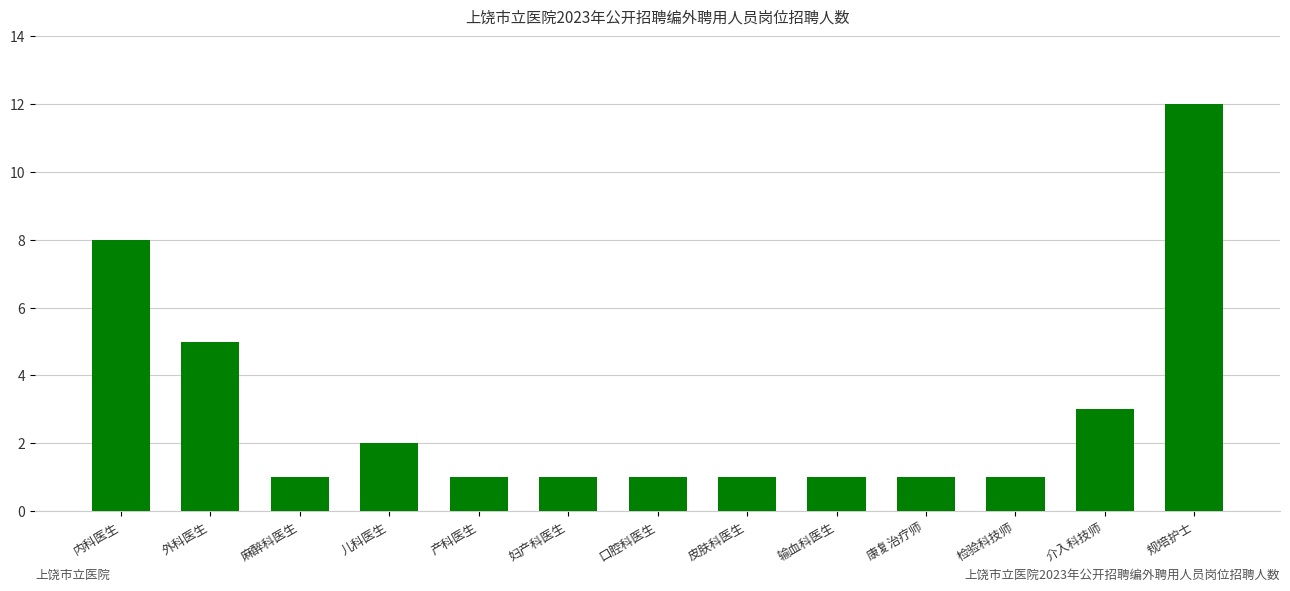

What is the sum of all values?

38